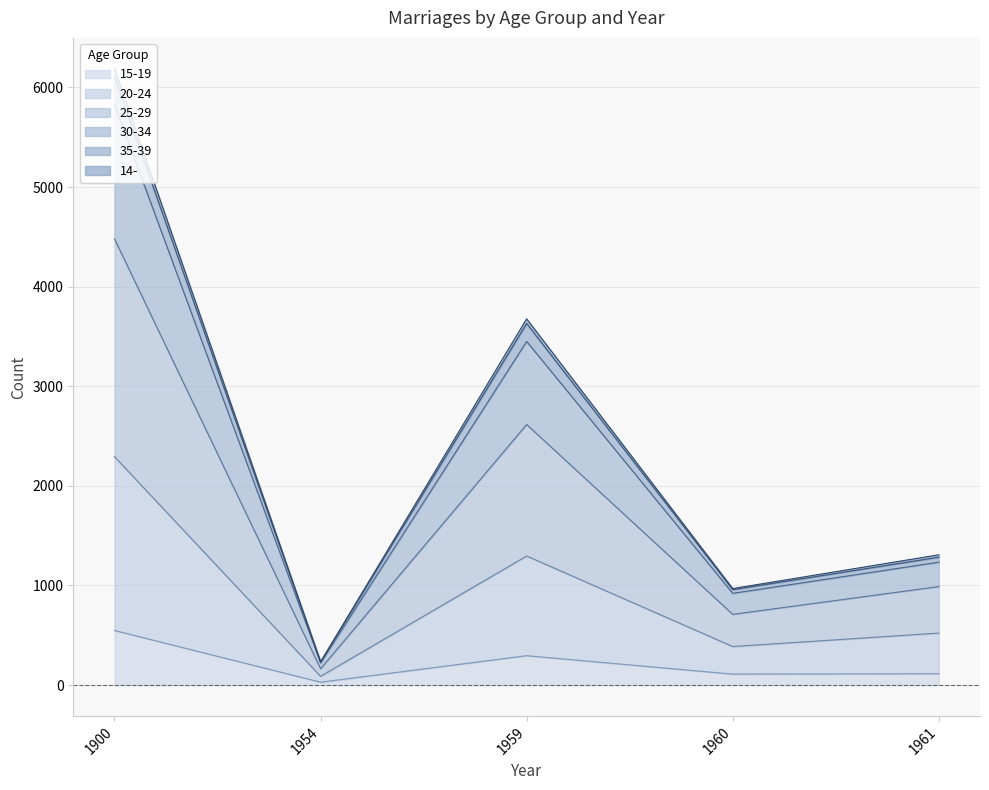

The 15-19 series shows 110 at 1960. True or false?

True